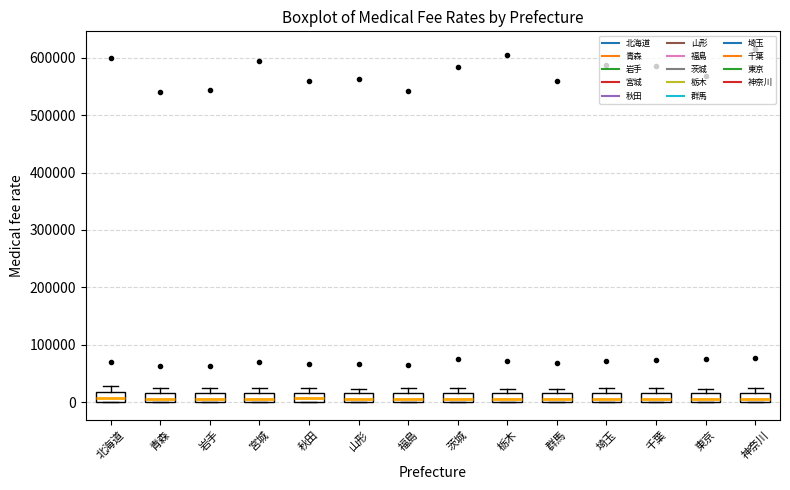

Reading left to right, read every box against the y-axis: the position of its median line, the range the box covers, and the ends of its whiskers. The values are not printed on the chart, so give them approximately, as read against the axis.

北海道: median 10000, box 0 to 20000, whiskers 0 to 30000
青森: median 10000, box 0 to 20000, whiskers 0 to 20000 (above the box's upper edge)
岩手: median 10000, box 0 to 20000, whiskers 0 to 20000 (above the box's upper edge)
宮城: median 10000, box 0 to 20000, whiskers 0 to 20000 (just above the box's upper edge)
秋田: median 10000, box 0 to 20000, whiskers 0 to 20000 (just above the box's upper edge)
山形: median 10000, box 0 to 20000, whiskers 0 to 20000 (just above the box's upper edge)
福島: median 10000, box 0 to 20000, whiskers 0 to 20000 (just above the box's upper edge)
茨城: median 10000, box 0 to 20000, whiskers 0 to 20000 (above the box's upper edge)
栃木: median 10000, box 0 to 20000, whiskers 0 to 20000 (above the box's upper edge)
群馬: median 10000, box 0 to 20000, whiskers 0 to 20000 (above the box's upper edge)
埼玉: median 10000, box 0 to 20000, whiskers 0 to 20000 (above the box's upper edge)
千葉: median 10000, box 0 to 20000, whiskers 0 to 20000 (above the box's upper edge)
東京: median 10000, box 0 to 20000, whiskers 0 to 20000 (above the box's upper edge)
神奈川: median 10000, box 0 to 20000, whiskers 0 to 20000 (above the box's upper edge)